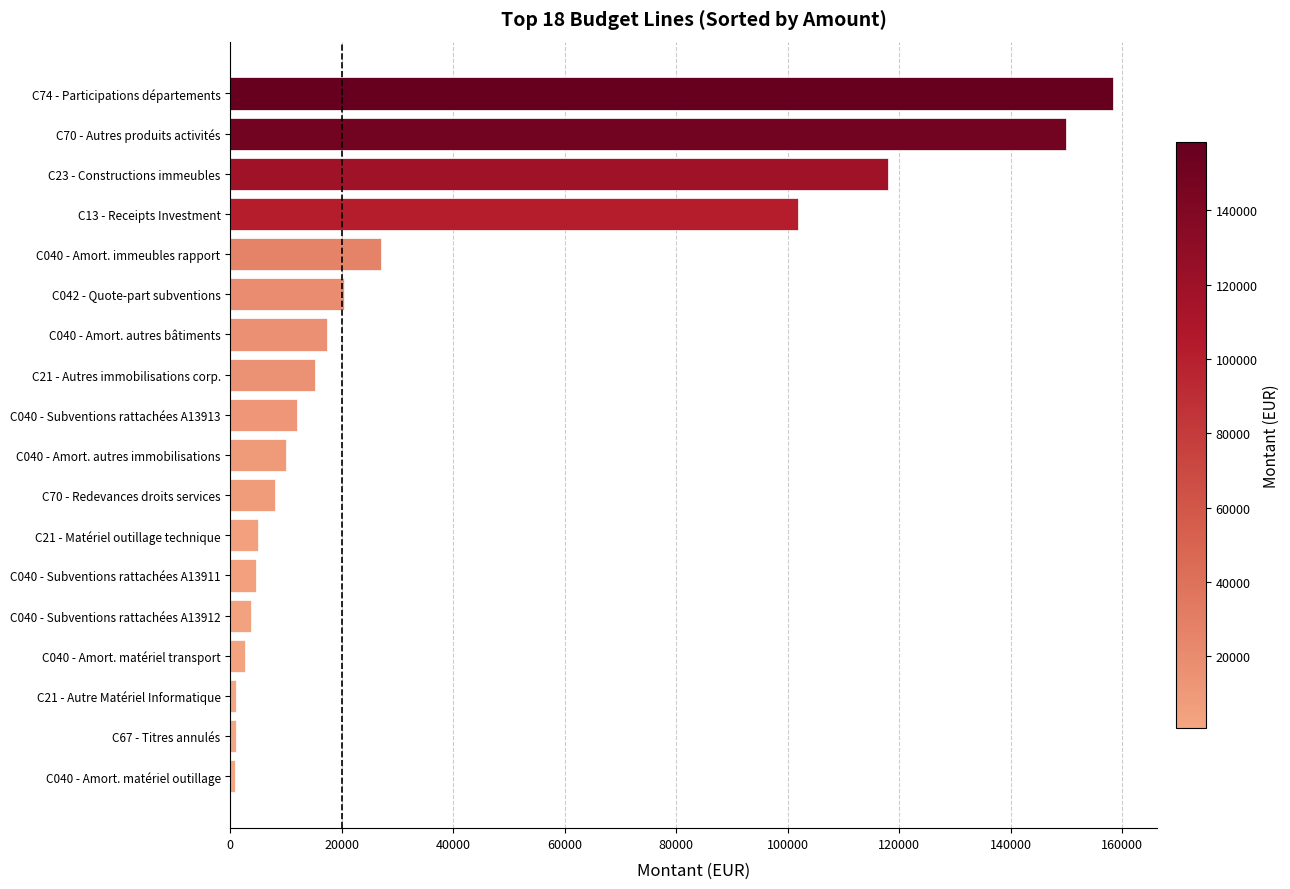

Is it true that the value at C040 - Amort. autres bâtiments is 6687?

False